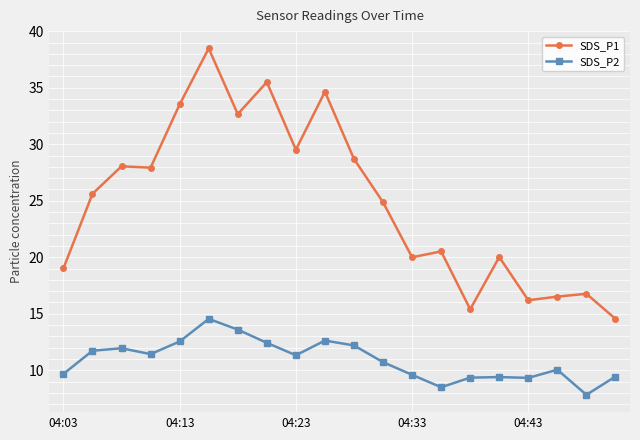

Rank the series by their average value, from highest to lowest.

SDS_P1, SDS_P2